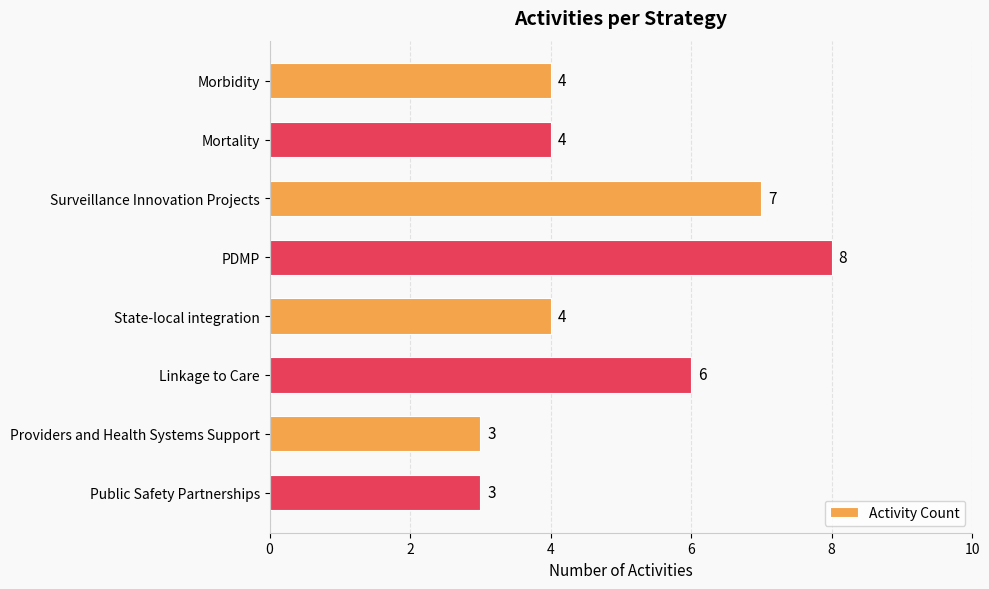

What is the change in value from Mortality to PDMP?

+4